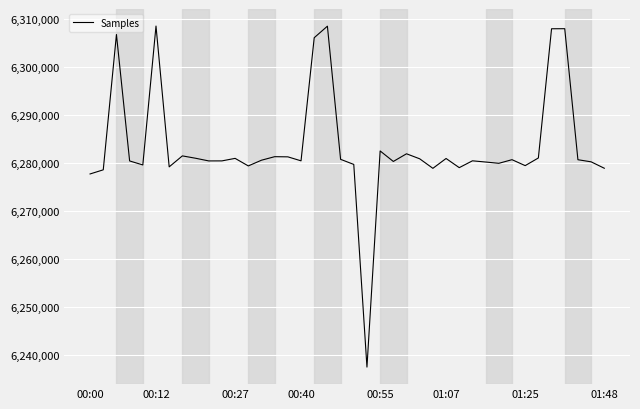

What is the smallest value displayed?

6237525